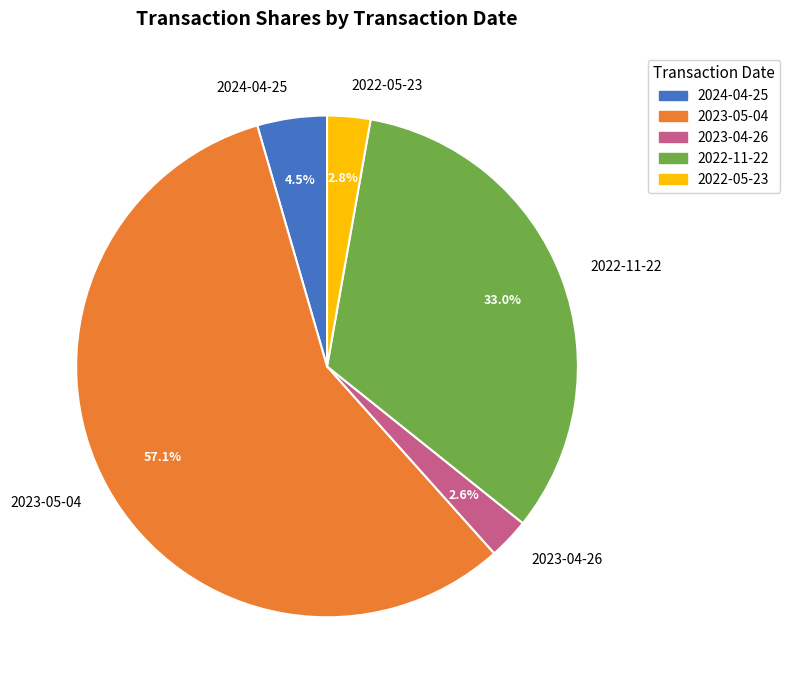

To the nearest percent, what is the difference between the 2023-04-26 and 2022-11-22 slice percentages?

30%